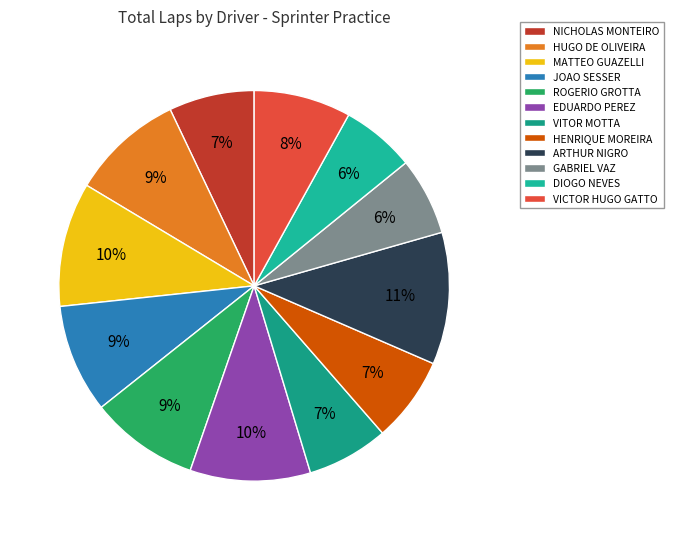

Count the number of slices in the pie.

12